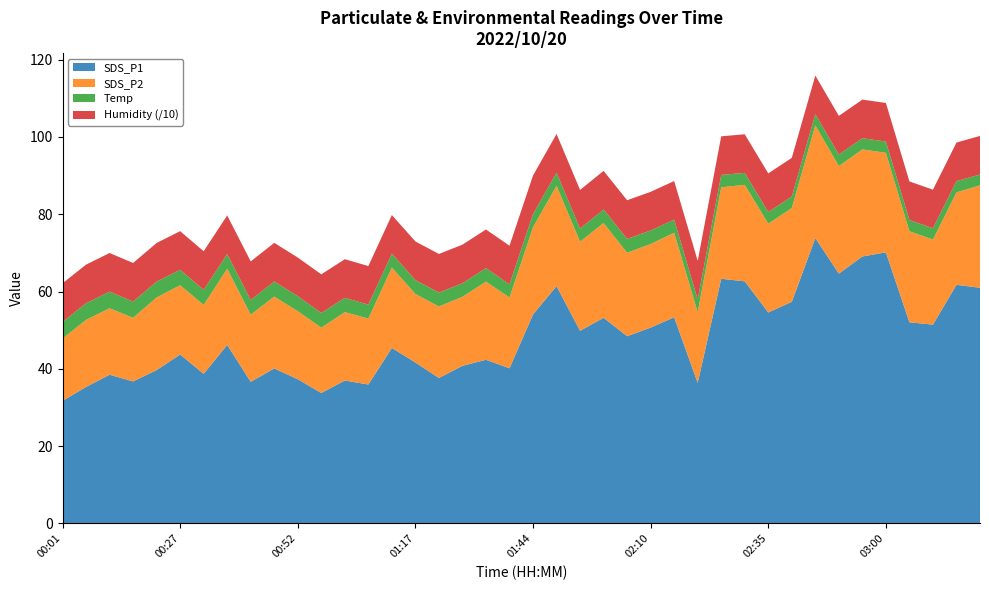

Reading right to left, extract all data points from this chart.

SDS_P1: 03:21=61.0	03:16=61.7	03:11=51.4	03:06=52.0	03:00=70.1	02:55=69.1	02:50=64.6	02:45=73.8	02:40=57.3	02:35=54.6	02:30=62.6	02:25=63.3	02:20=36.4	02:15=53.3	02:10=50.7	02:05=48.4	01:59=53.2	01:54=49.8	01:49=61.4	01:44=54.1	01:39=40.1	01:33=42.3	01:28=40.8	01:23=37.6	01:17=41.6	01:12=45.4	01:07=35.9	01:02=37.0	00:57=33.7	00:52=37.3	00:47=40.1	00:42=36.6	00:37=46.2	00:32=38.7	00:27=43.7	00:22=39.7	00:17=36.7	00:11=38.5	00:06=35.3	00:01=31.7
SDS_P2: 03:21=26.5	03:16=23.9	03:11=22.0	03:06=23.6	03:00=25.8	02:55=27.7	02:50=27.8	02:45=29.2	02:40=24.3	02:35=23.0	02:30=25.0	02:25=23.7	02:20=18.3	02:15=21.9	02:10=21.6	02:05=21.6	01:59=24.5	01:54=23.1	01:49=26.0	01:44=22.6	01:39=18.3	01:33=20.2	01:28=17.9	01:23=18.5	01:17=17.7	01:12=20.8	01:07=17.1	01:02=17.7	00:57=16.9	00:52=17.6	00:47=18.6	00:42=17.4	00:37=19.7	00:32=17.8	00:27=17.9	00:22=18.8	00:17=16.5	00:11=17.2	00:06=17.4	00:01=16.1
Temp: 03:21=2.8	03:16=2.9	03:11=2.9	03:06=2.9	03:00=2.9	02:55=2.9	02:50=3.0	02:45=2.9	02:40=3.0	02:35=3.0	02:30=3.1	02:25=3.2	02:20=3.3	02:15=3.4	02:10=3.5	02:05=3.6	01:59=3.5	01:54=3.4	01:49=3.4	01:44=3.4	01:39=3.4	01:33=3.5	01:28=3.5	01:23=3.6	01:17=3.6	01:12=3.6	01:07=3.6	01:02=3.7	00:57=3.8	00:52=3.9	00:47=3.9	00:42=3.8	00:37=3.8	00:32=3.9	00:27=4.0	00:22=4.1	00:17=4.2	00:11=4.3	00:06=4.3	00:01=4.3
Humidity: 03:21=99.9	03:16=99.9	03:11=99.9	03:06=99.9	03:00=99.9	02:55=99.9	02:50=99.9	02:45=99.9	02:40=99.9	02:35=99.9	02:30=99.9	02:25=99.9	02:20=99.9	02:15=99.9	02:10=99.9	02:05=99.9	01:59=99.9	01:54=99.9	01:49=99.9	01:44=99.9	01:39=99.9	01:33=99.9	01:28=99.9	01:23=99.9	01:17=99.9	01:12=99.9	01:07=99.9	01:02=99.9	00:57=99.9	00:52=99.9	00:47=99.9	00:42=99.9	00:37=99.9	00:32=99.9	00:27=99.9	00:22=99.9	00:17=99.9	00:11=99.9	00:06=99.9	00:01=99.9